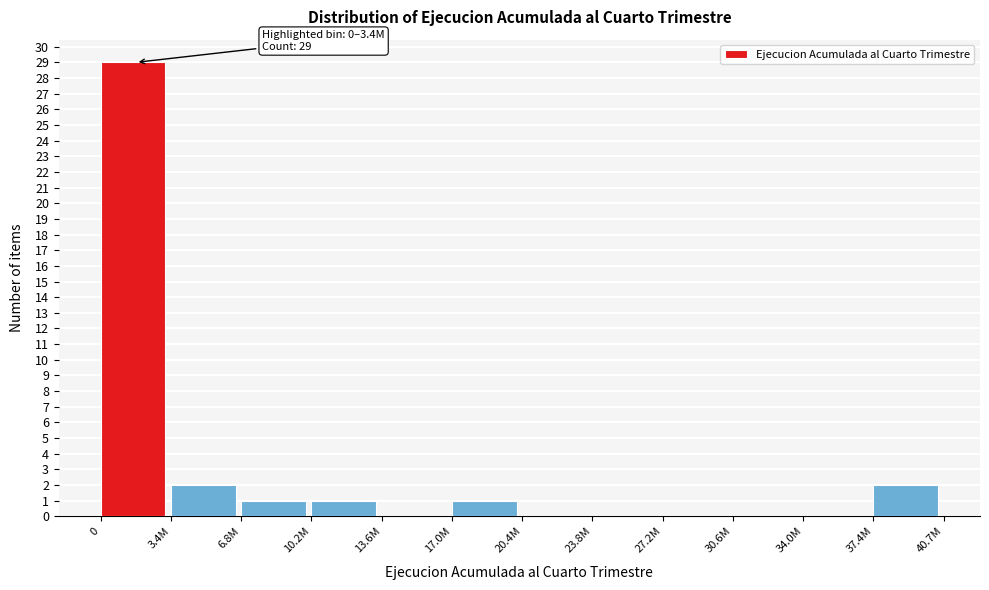

Reading right to left, extract all data points from this chart.

37.4M=2	34.0M=0	30.6M=0	27.2M=0	23.8M=0	20.4M=0	17.0M=1	13.6M=0	10.2M=1	6.8M=1	3.4M=2	0=29